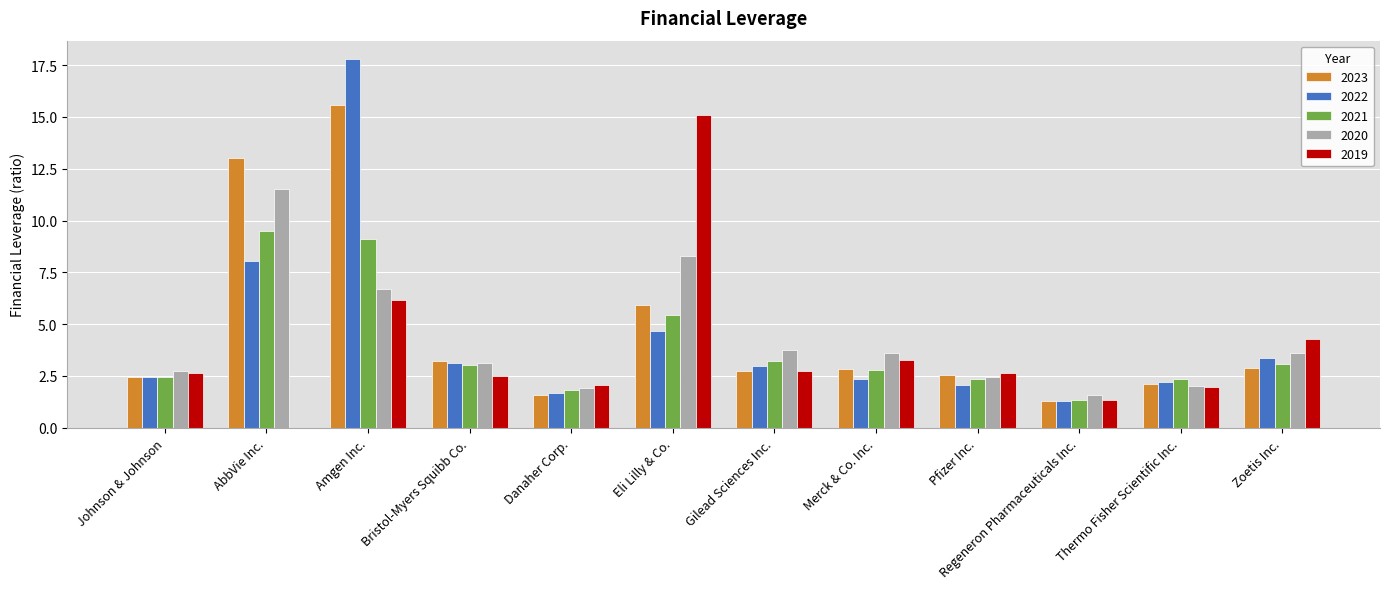

Are the bars horizontal?

No